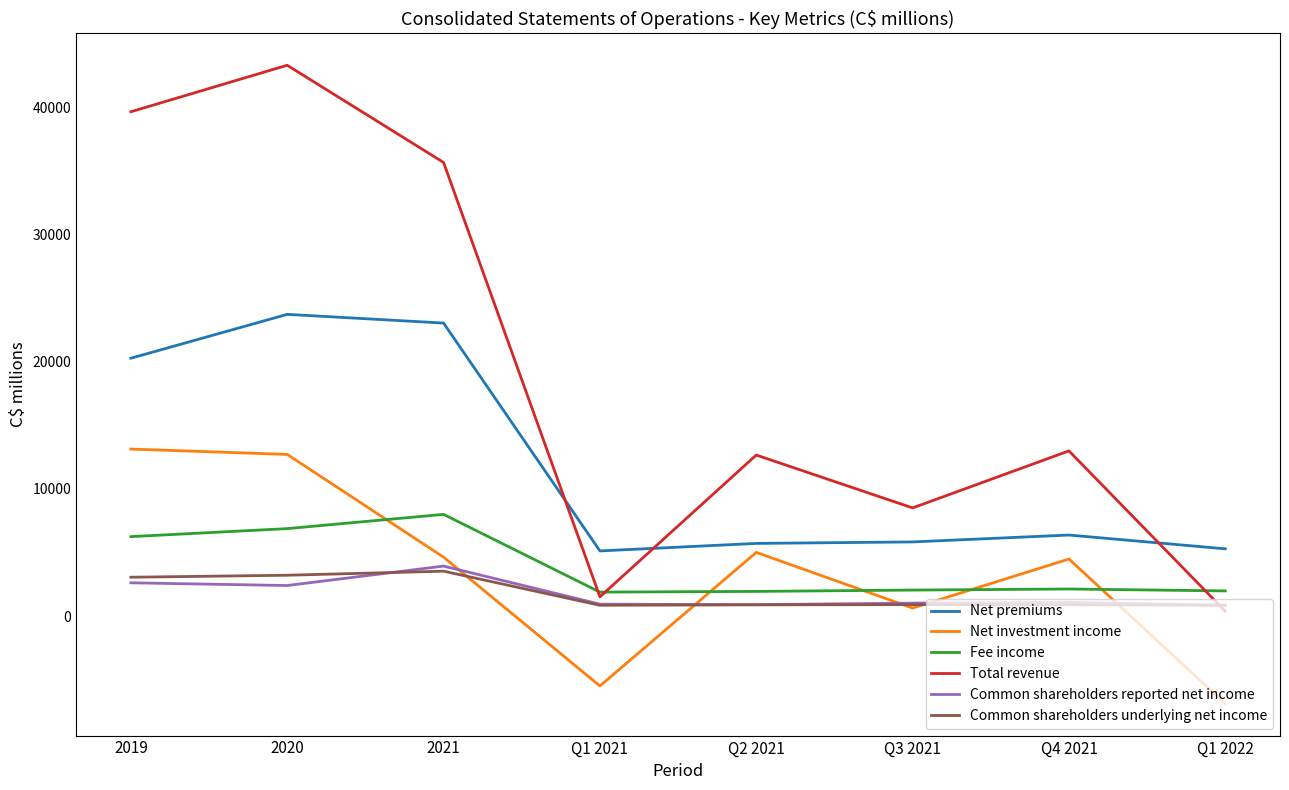

Which series changed the most between 2020 and 2021?

Net investment income